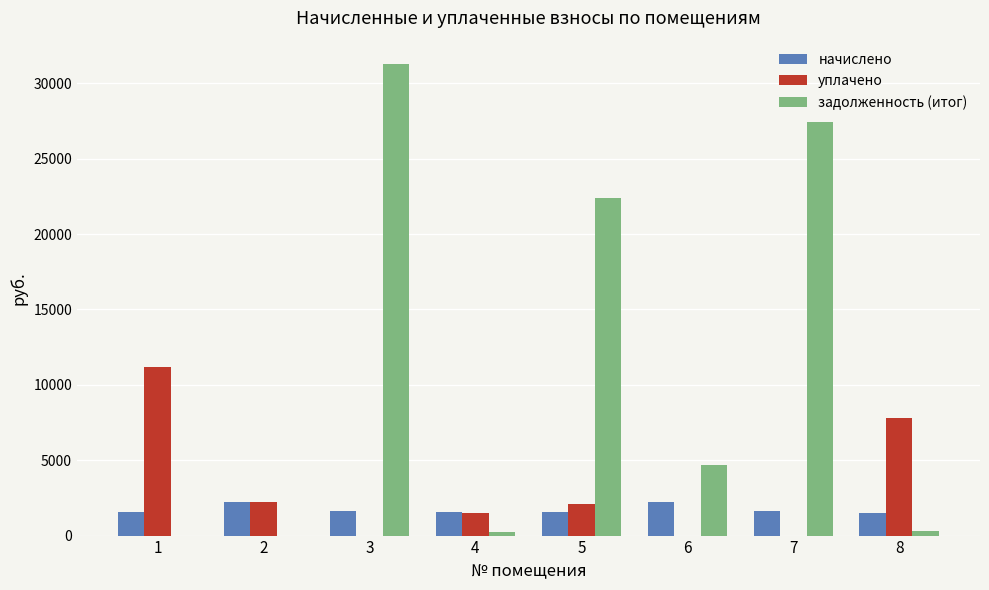

The value of задолженность (итог) at 3 is 15217.2. True or false?

False